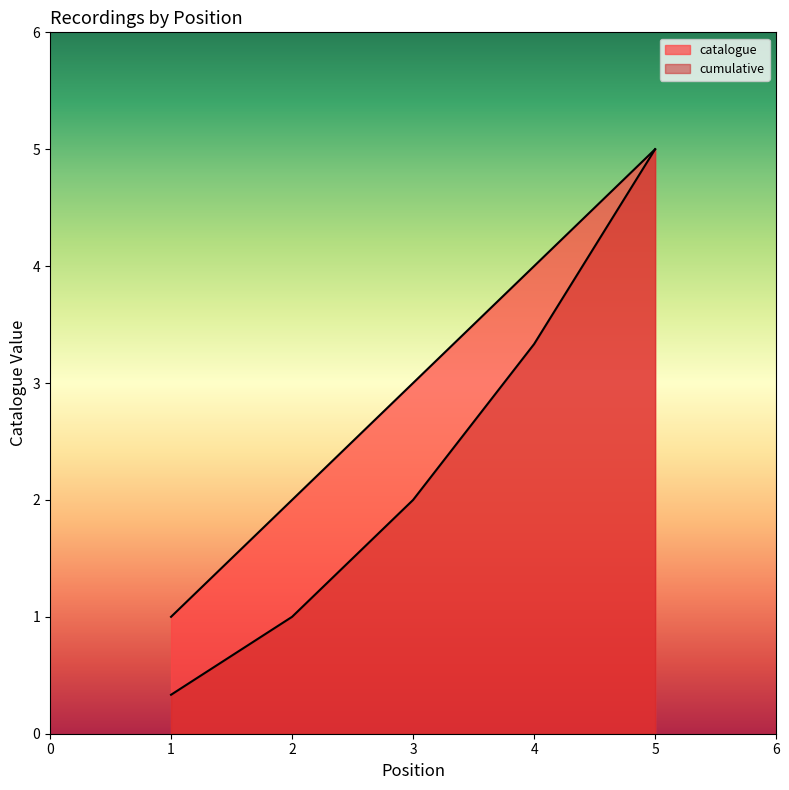

Reading left to right, what are all the values shown in this chart?

1	2	3	4	5